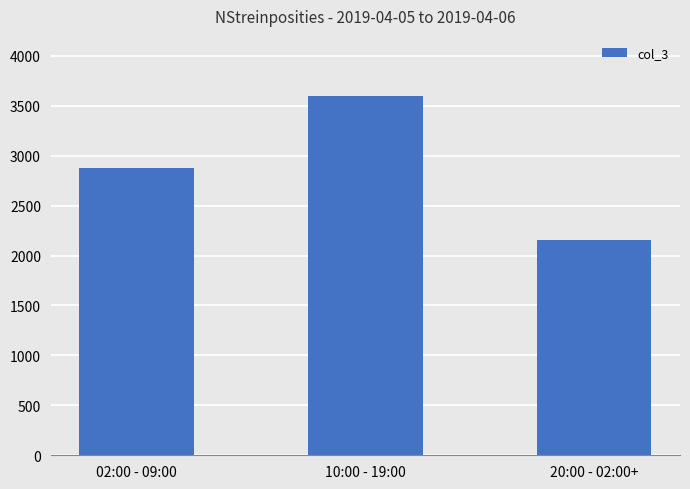

How many bars are there in total?

3